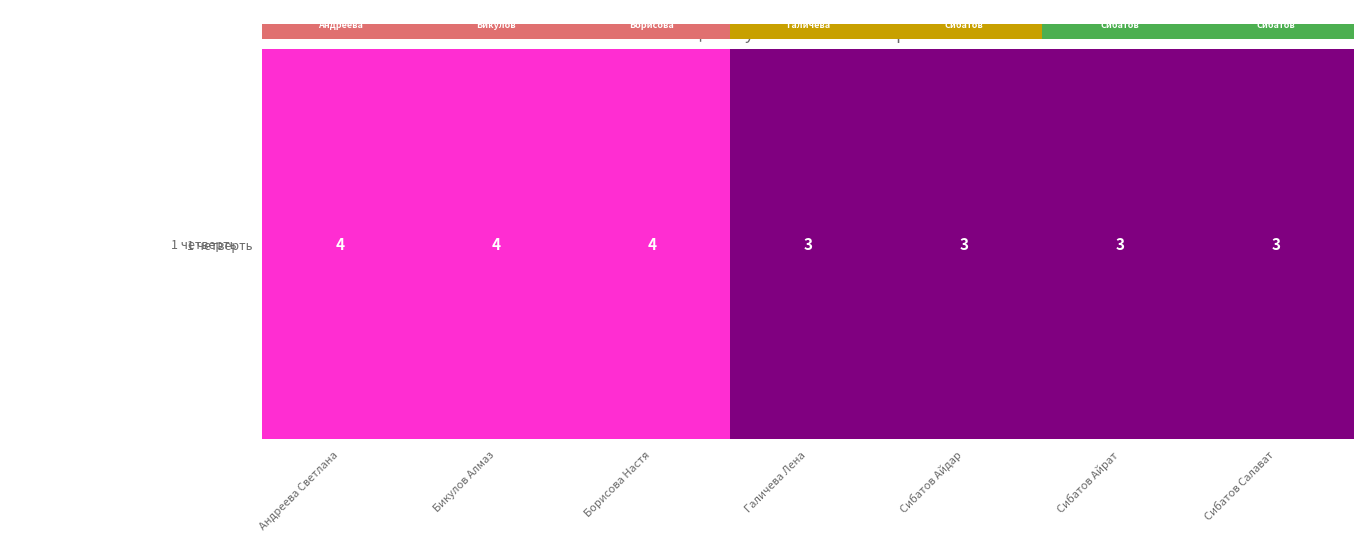

What is the minimum value shown in the chart?

3